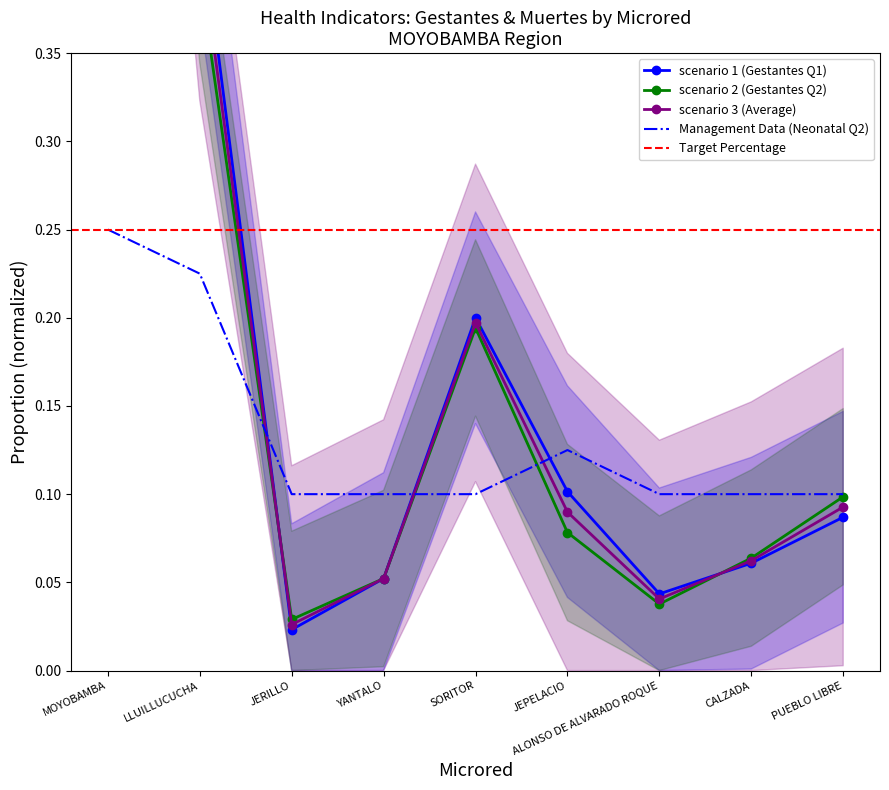

The Management Data (Neonatal Q2) series shows 0.2 at SORITOR. True or false?

False